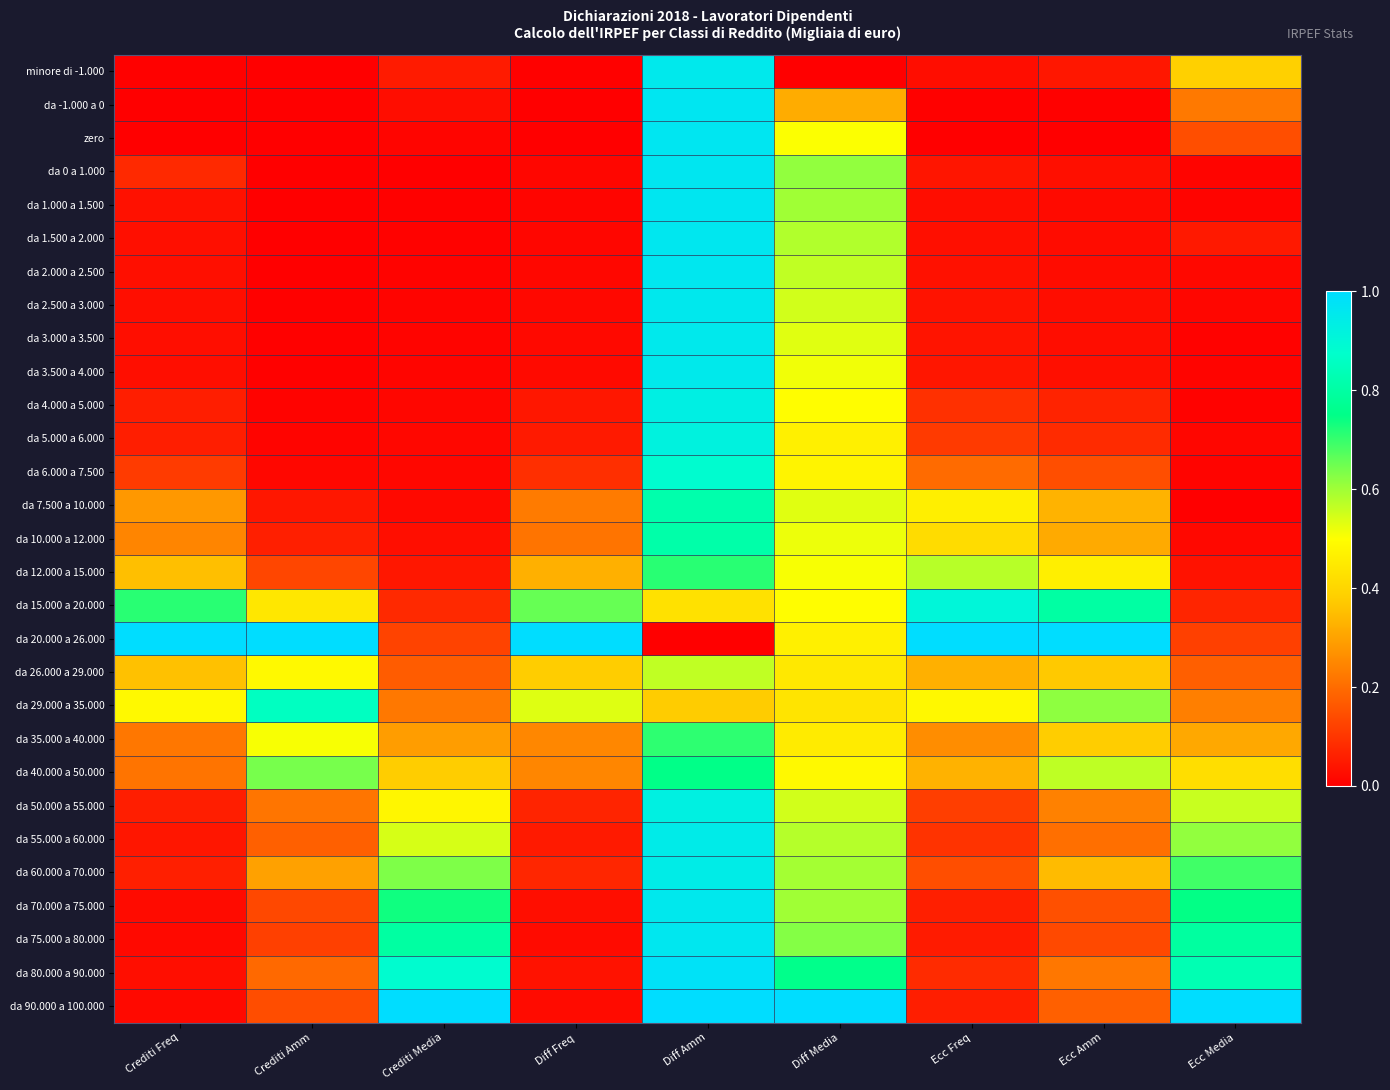

Which series has the largest total across all categories?

da 20.000 a 26.000